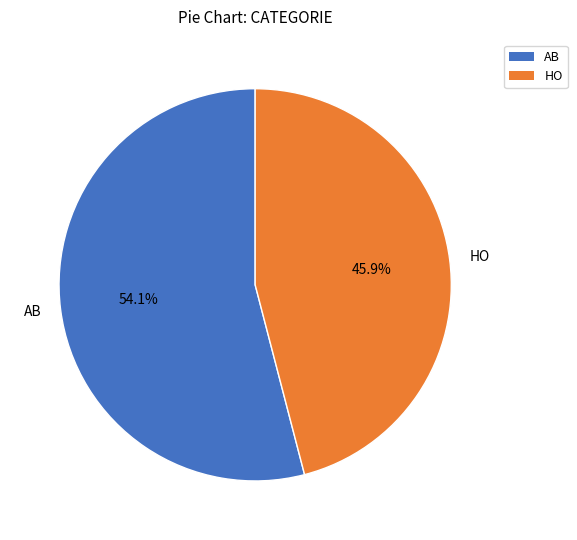

To the nearest percent, what is the difference between the HO and AB slice percentages?

8%